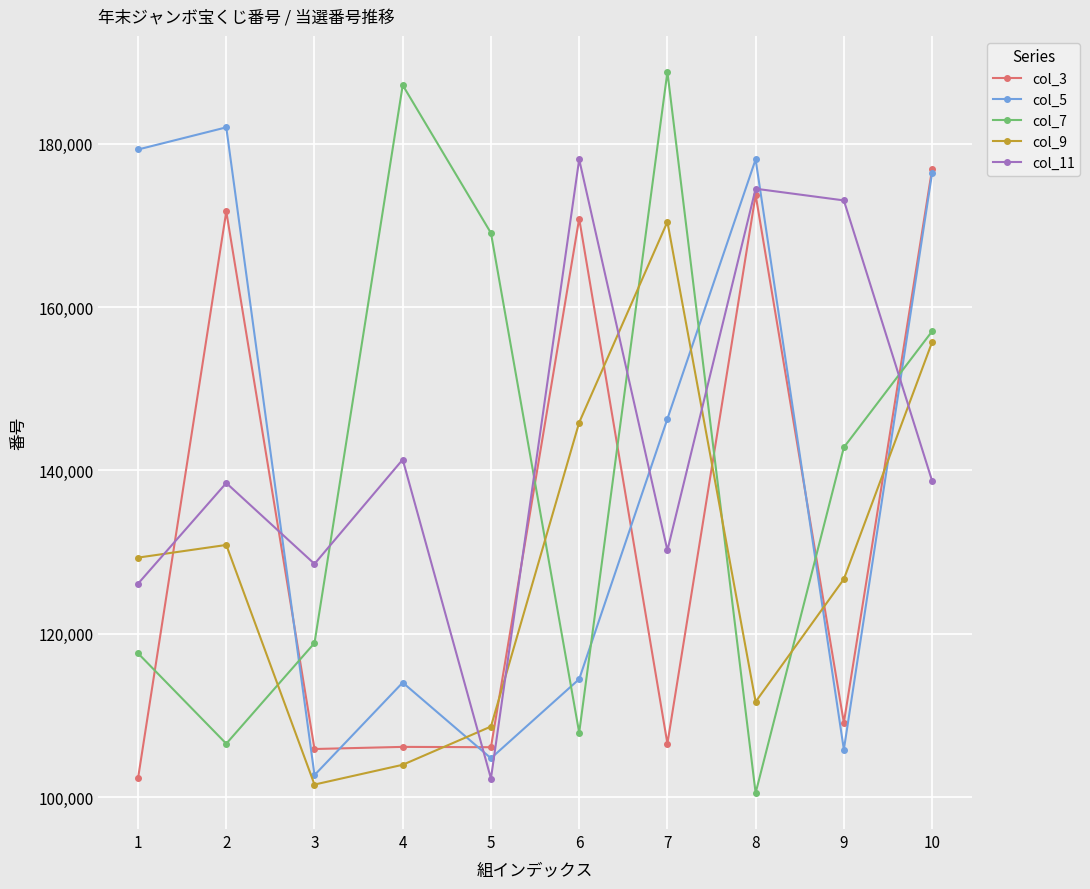

How many times do col_5 and col_7 cross each other?

6